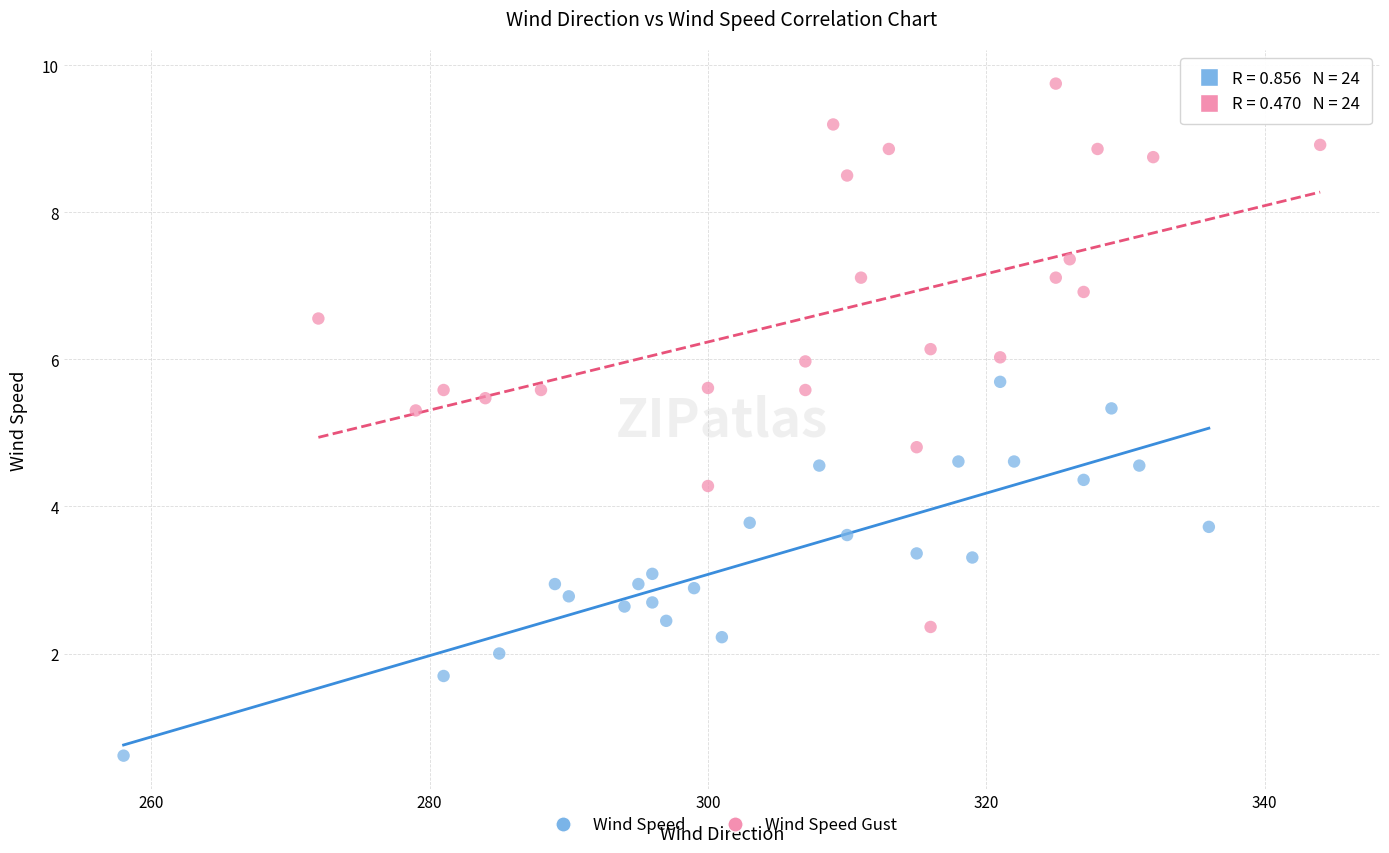

Which series has the widest spread of Y values?

Wind Speed Gust